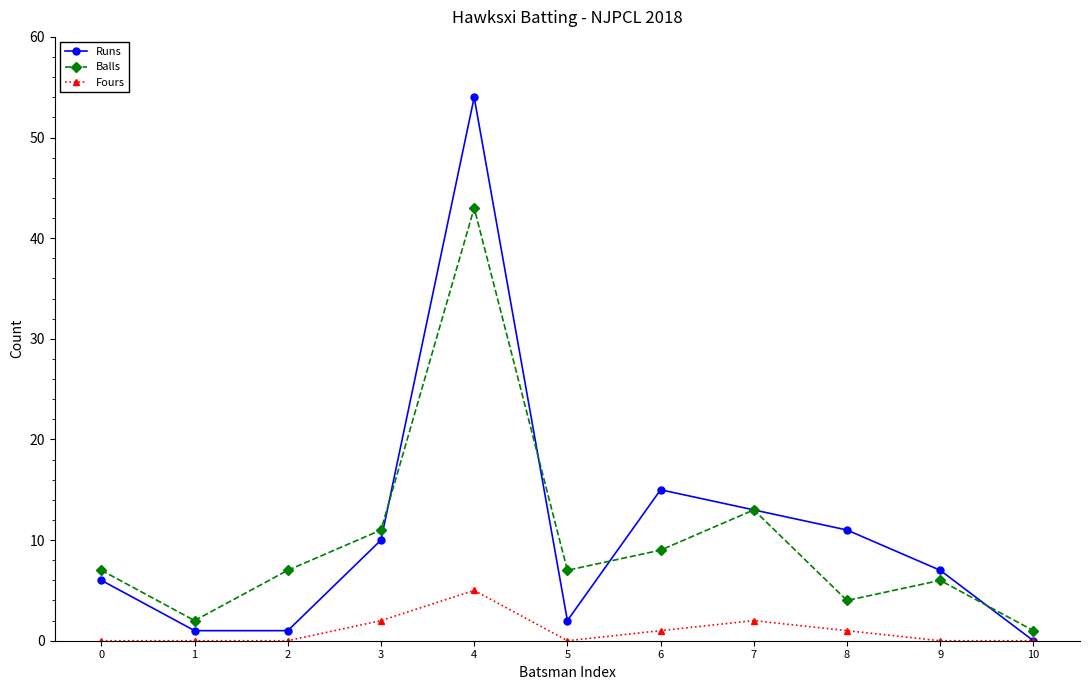

The Fours series shows 0 at 9. True or false?

True